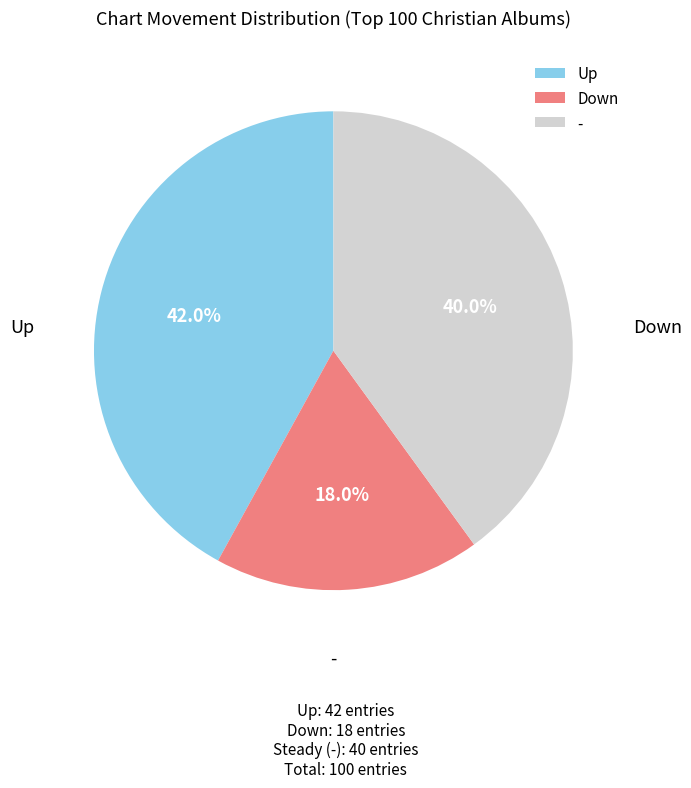

How many slices are in this pie chart?

3